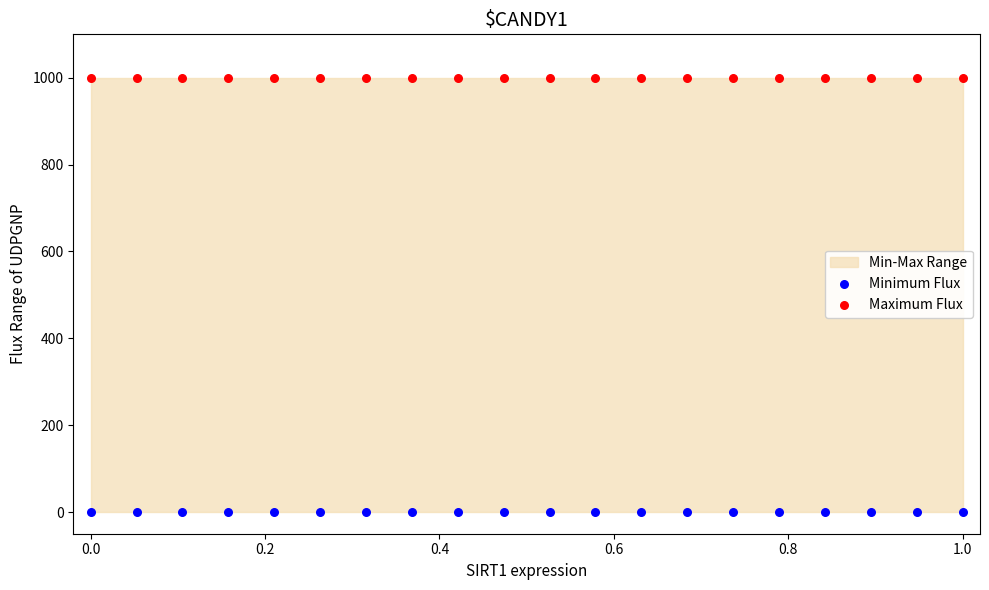

Which series reaches the minimum Y coordinate?

Minimum Flux